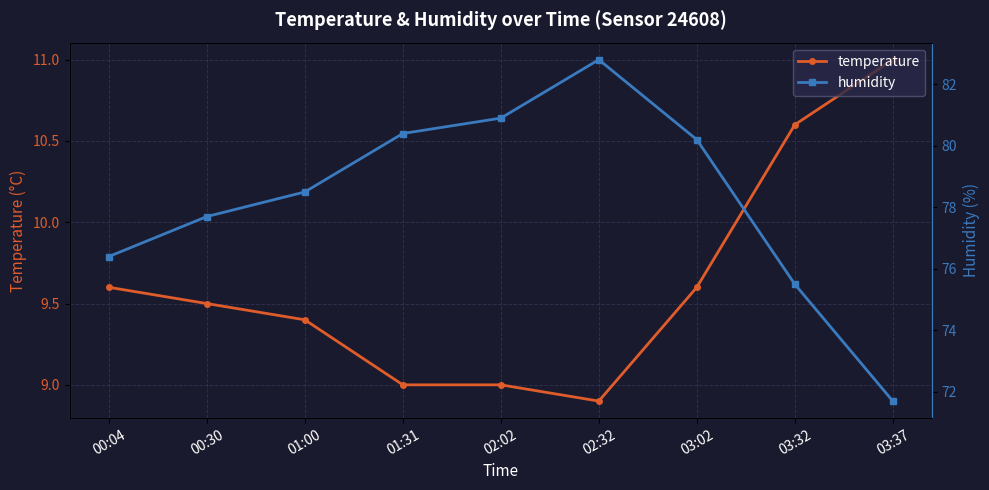

True or false: temperature and humidity cross at least once.

False